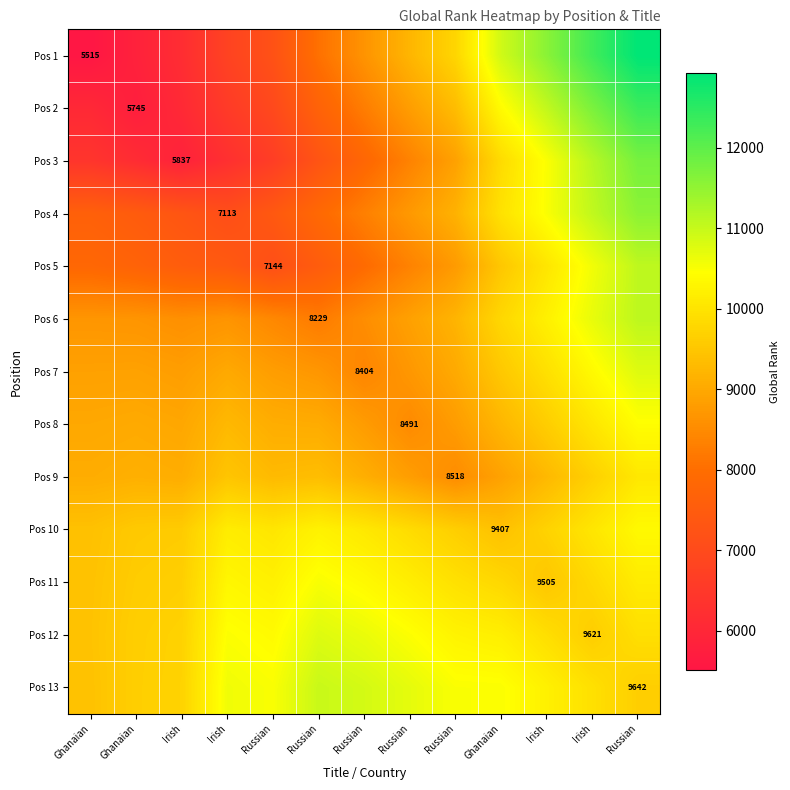

Is it true that Pos 7 equals 8690.5 at Russian?

True